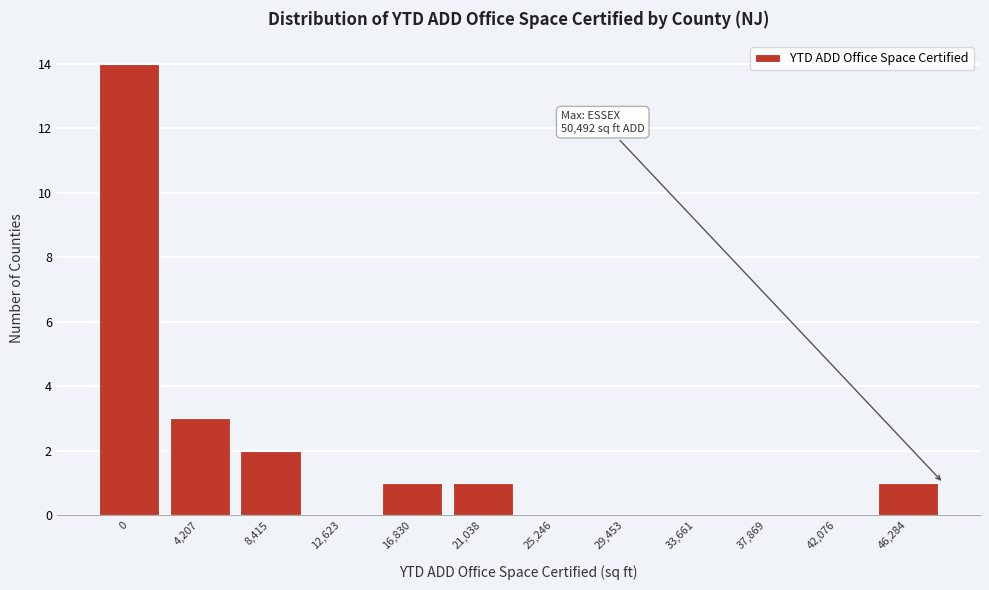

Reading left to right, what are all the values shown in this chart?

0=14	4,207=3	8,415=2	12,623=0	16,830=1	21,038=1	25,246=0	29,453=0	33,661=0	37,869=0	42,076=0	46,284=1